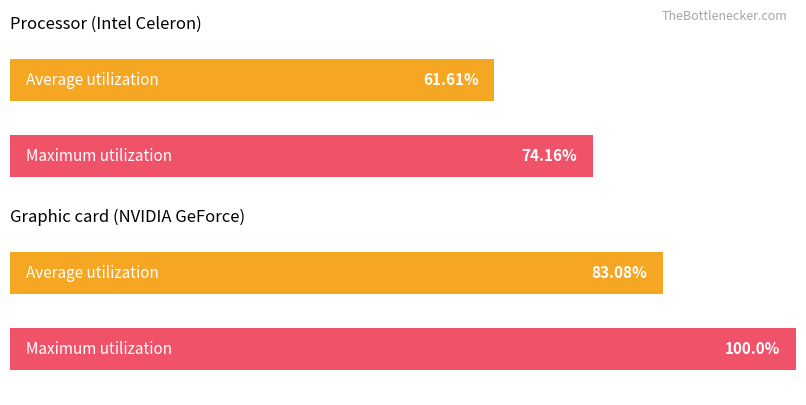

At how many categories does at least one series exceed 72?

2